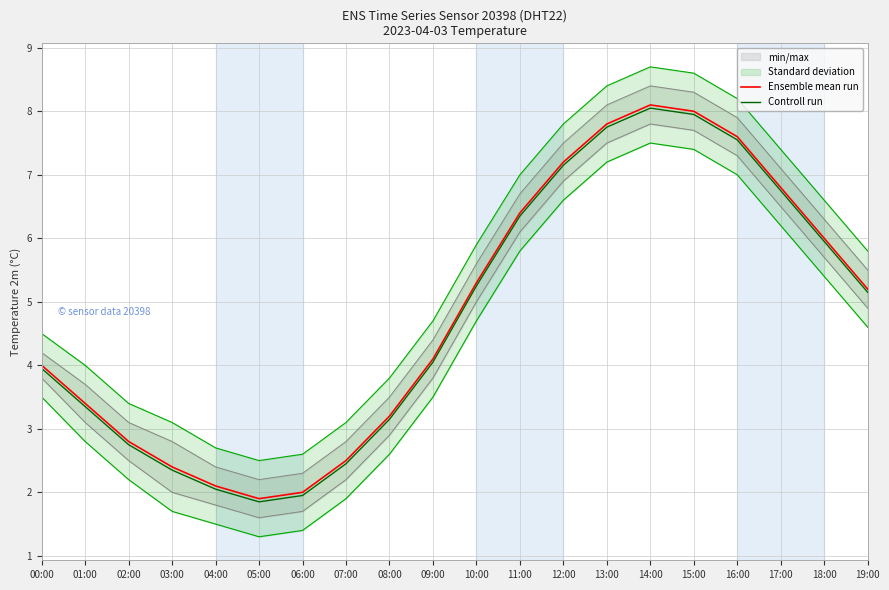

What is the label of the 9th point from the left?

08:00